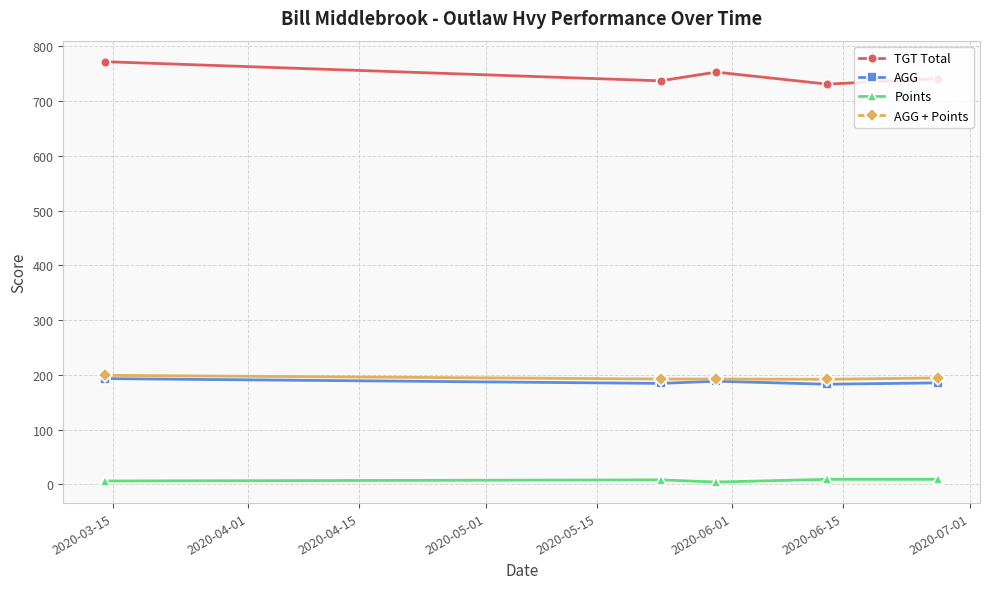

What is the maximum value shown in the chart?

772.0